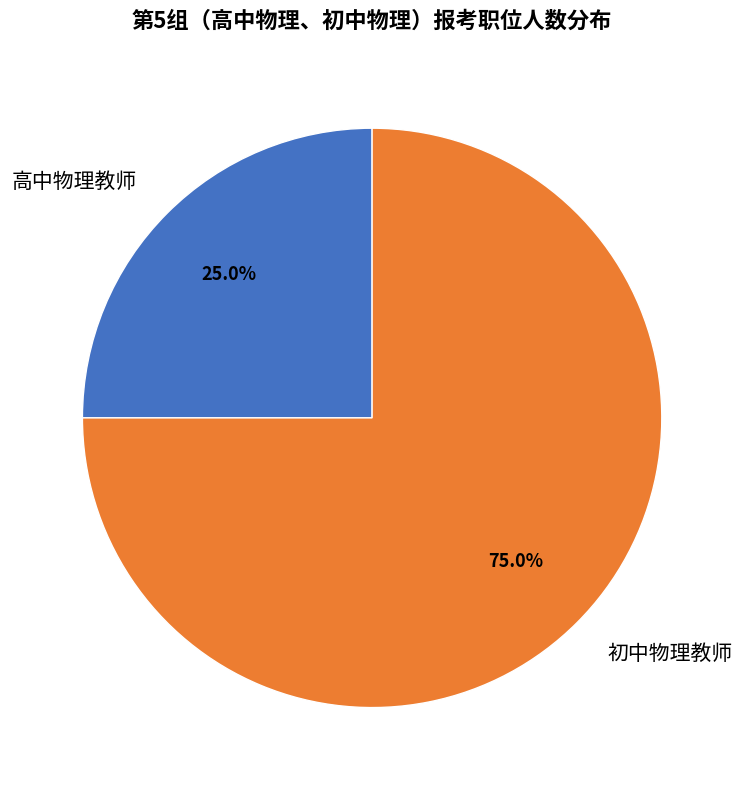

Which category has the biggest portion of the pie?

初中物理教师